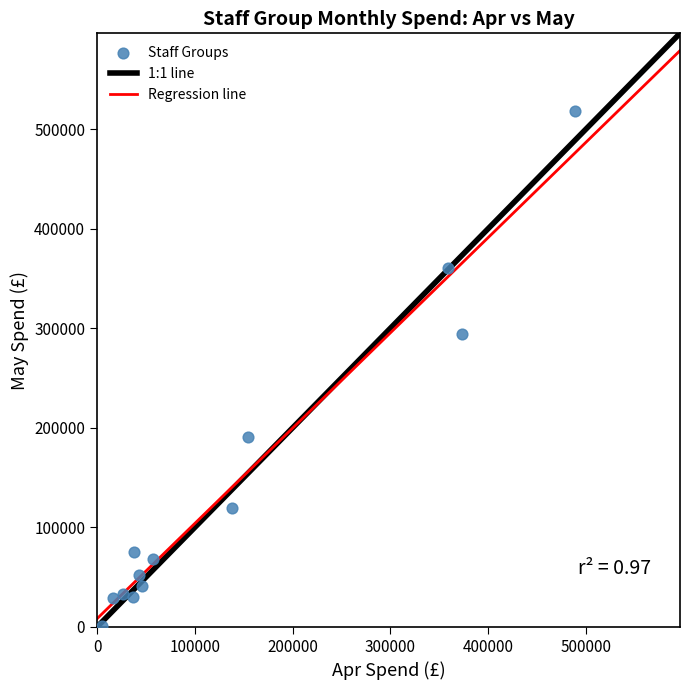

What is the range of X values (max minus min)?

484004.6